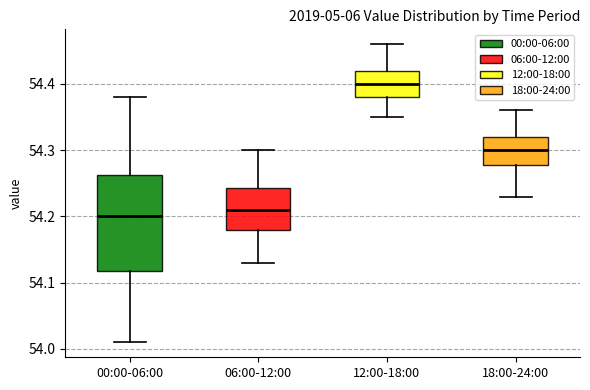

Which box is the tallest, from its lower edge to its upper edge?

00:00-06:00